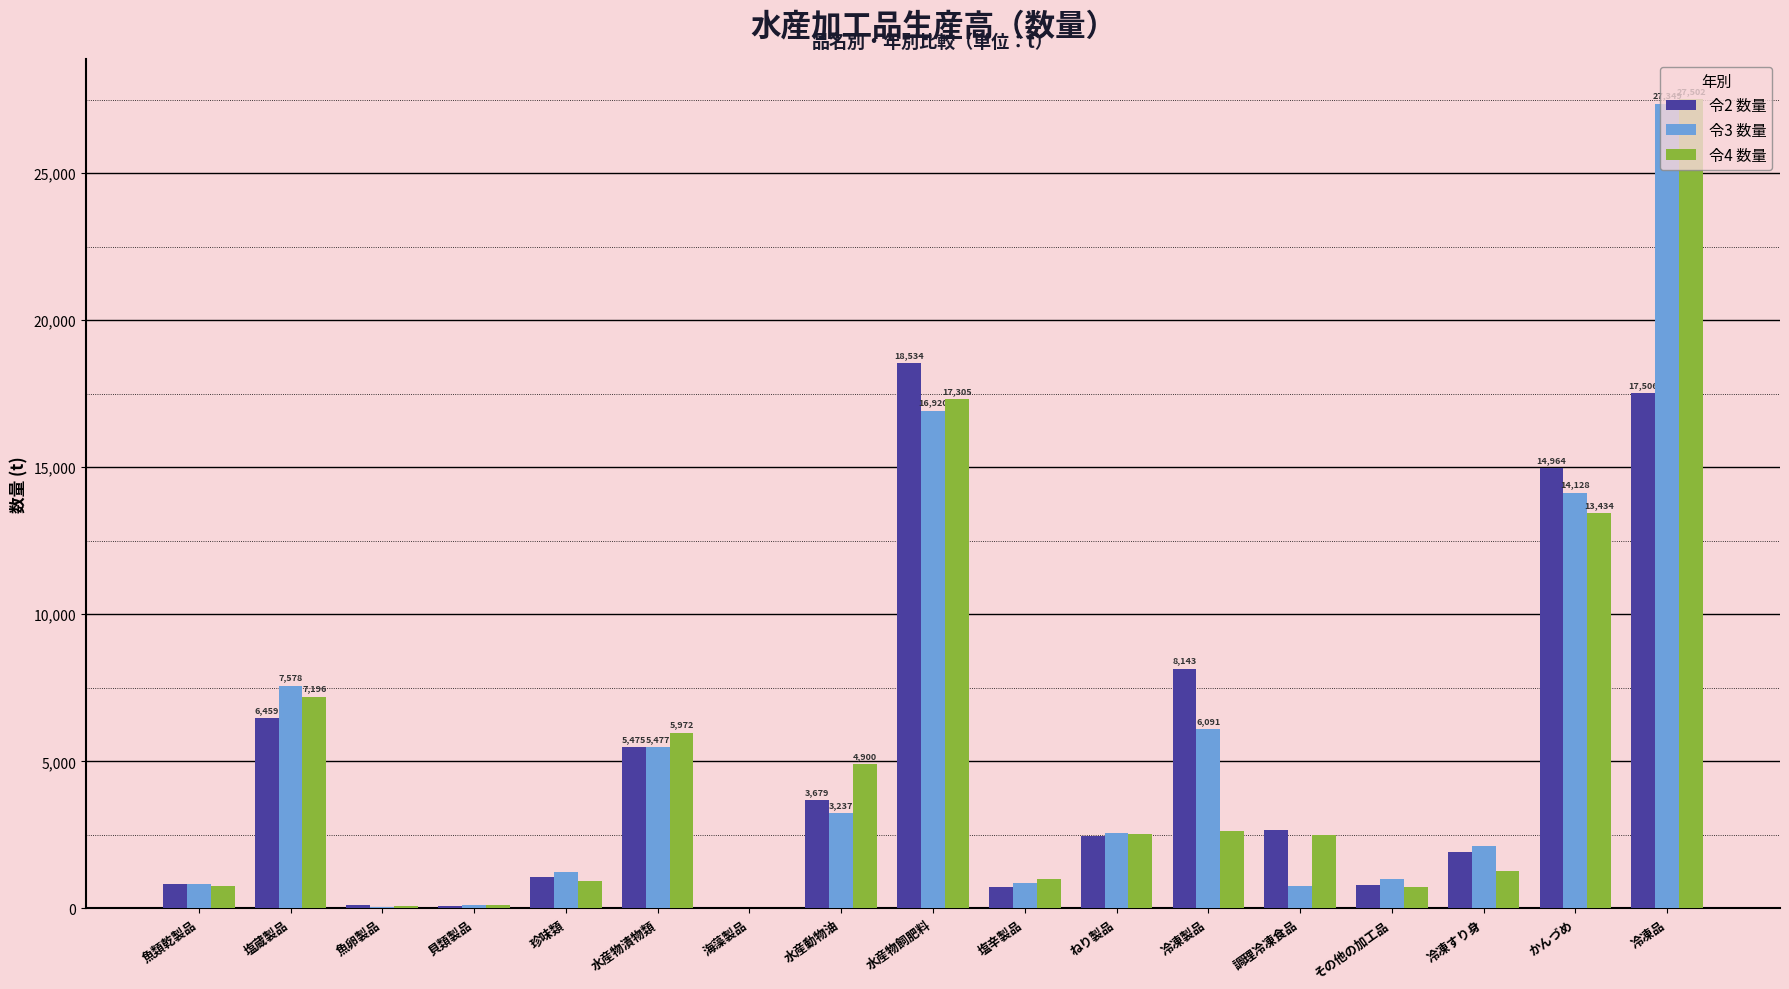

The 令2 数量 series shows 1601 at 水産動物油. True or false?

False